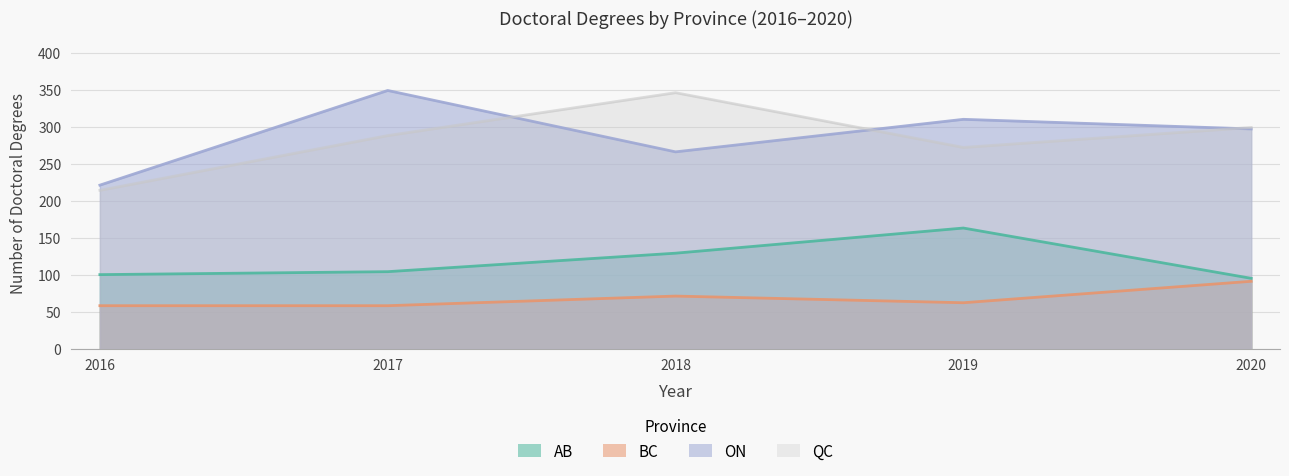

Does the chart display data point markers on the line(s)?

No